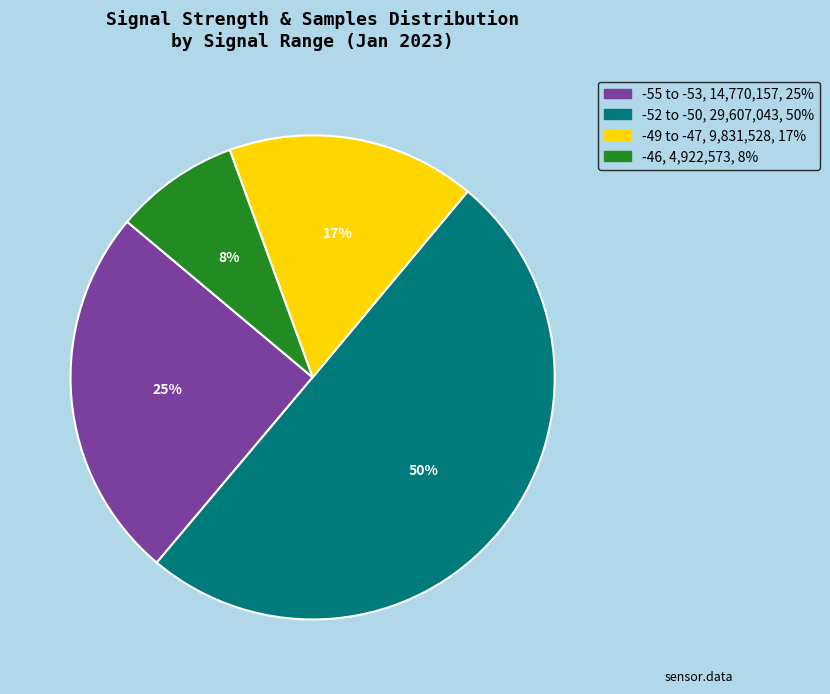

To the nearest percent, what is the difference between the largest and smallest slice percentages?

42%